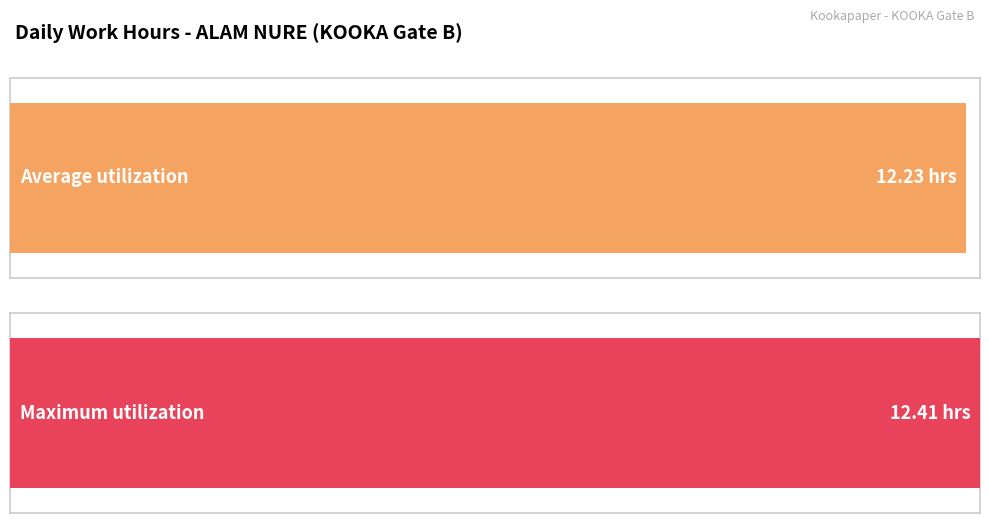

Does the chart contain stacked bars?

No